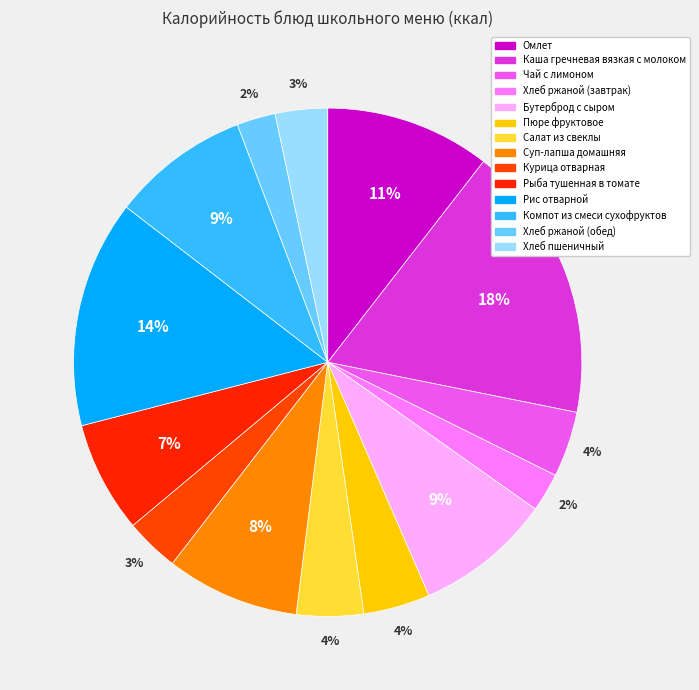

Rank the categories by value from highest to lowest.

Каша гречневая вязкая с молоком, Рис отварной, Омлет, Компот из смеси сухофруктов, Бутерброд с сыром, Суп-лапша домашняя, Рыба тушенная в томате, Салат из свеклы, Пюре фруктовое, Чай с лимоном, Курица отварная, Хлеб пшеничный, Хлеб ржаной (завтрак), Хлеб ржаной (обед)